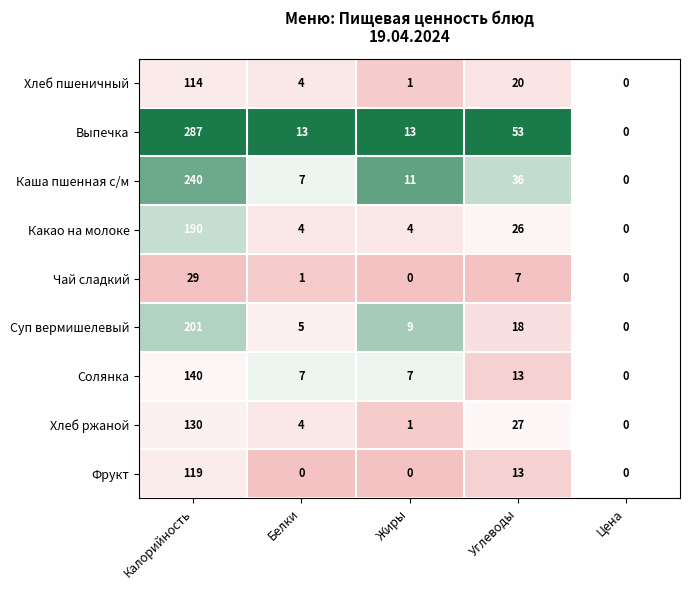

Which series has the largest total across all categories?

Выпечка